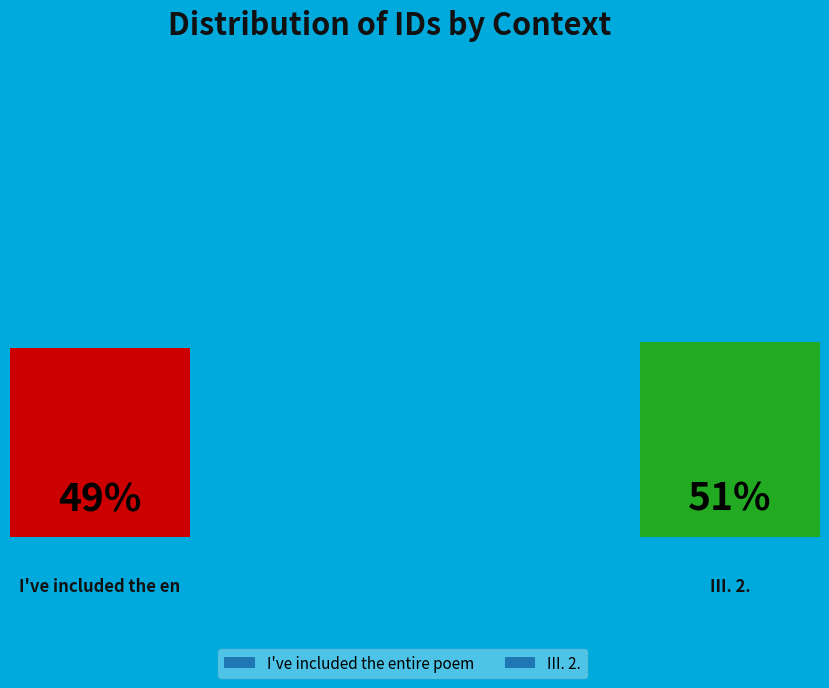

What percentage is the III. 2. slice, to the nearest percent?

51%